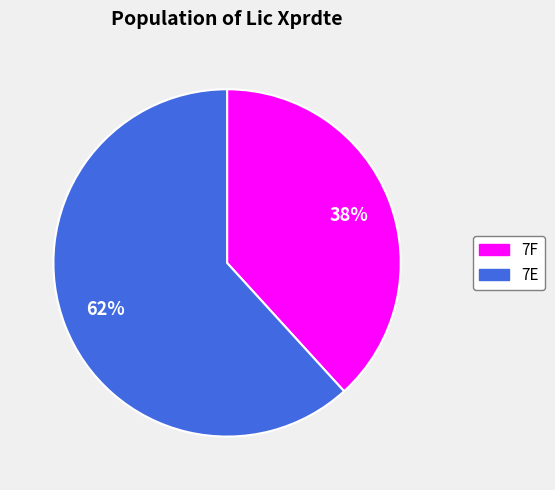

Does 7F represent more than half of the total?

No